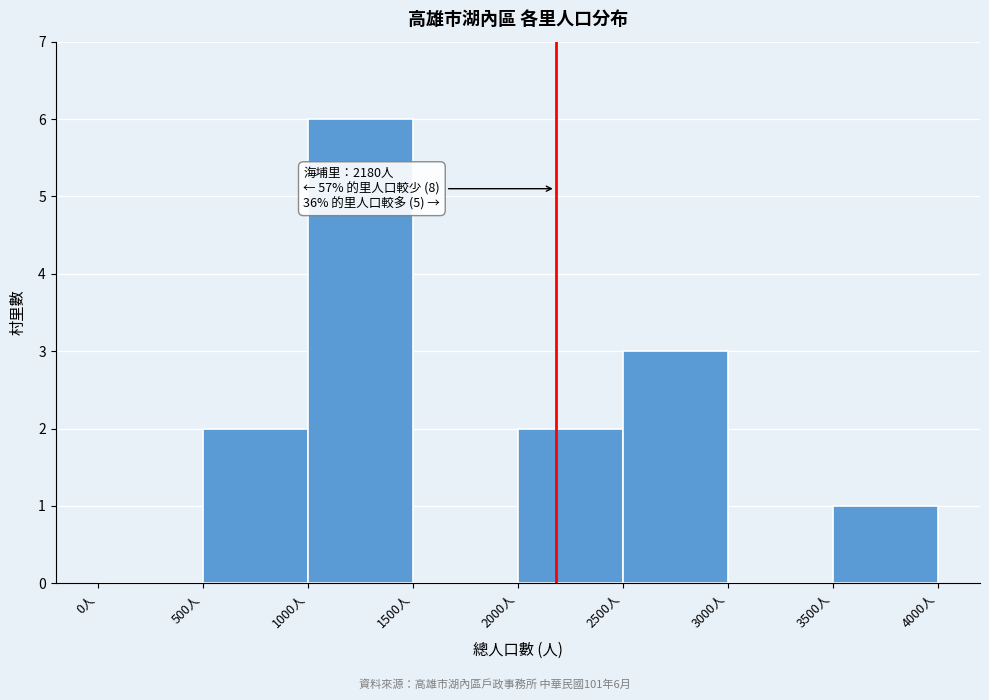

Over which range of the x-axis is the bar tallest?

1000 to 1500